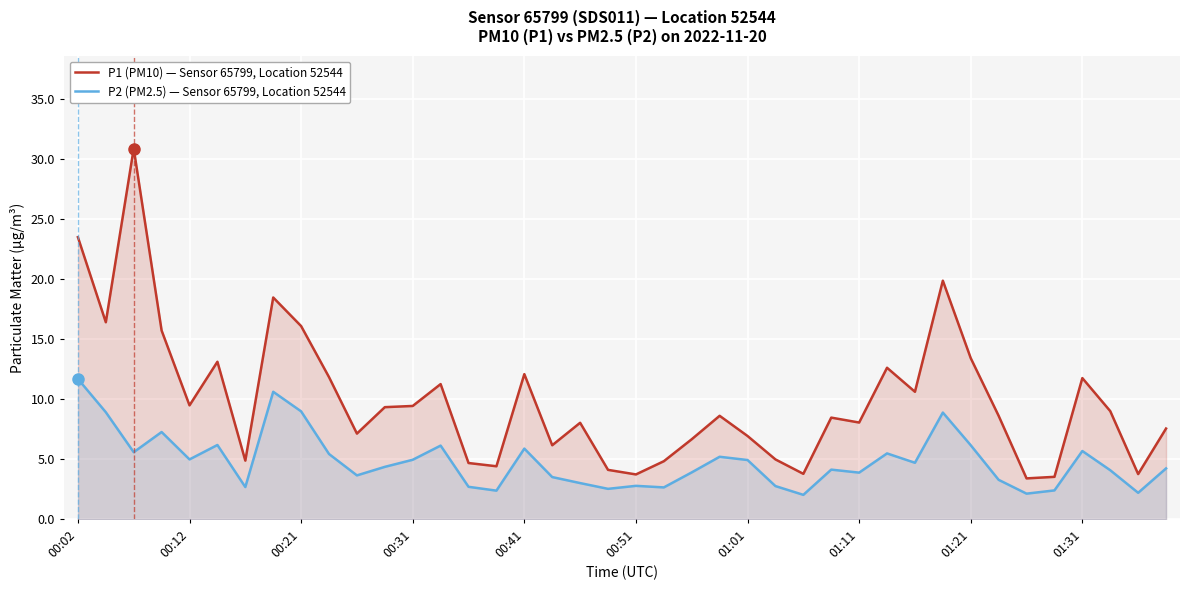

What is the difference between the maximum and minimum values in the P2 (PM2.5) — Sensor 65799, Location 52544 series?

9.6